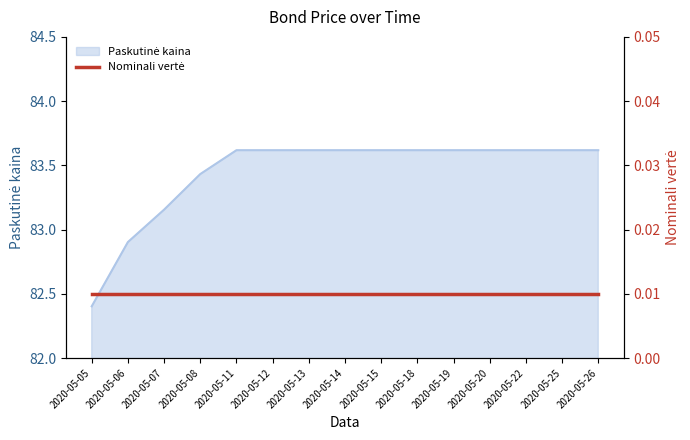

Reading left to right, transcribe all the data shown in this chart.

2020-05-05=82.4	2020-05-06=82.9	2020-05-07=83.2	2020-05-08=83.4	2020-05-11=83.6	2020-05-12=83.6	2020-05-13=83.6	2020-05-14=83.6	2020-05-15=83.6	2020-05-18=83.6	2020-05-19=83.6	2020-05-20=83.6	2020-05-22=83.6	2020-05-25=83.6	2020-05-26=83.6